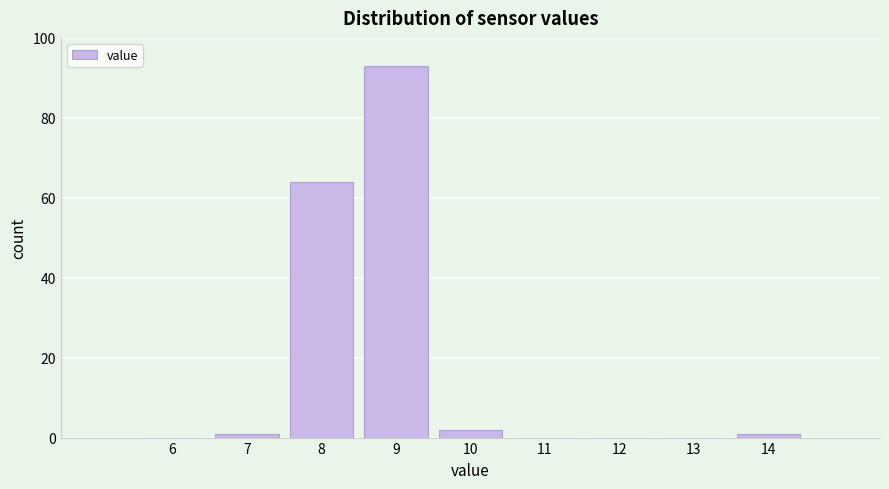

Reading left to right, what are all the values shown in this chart?

6=0	7=1	8=64	9=93	10=2	11=0	12=0	13=0	14=1